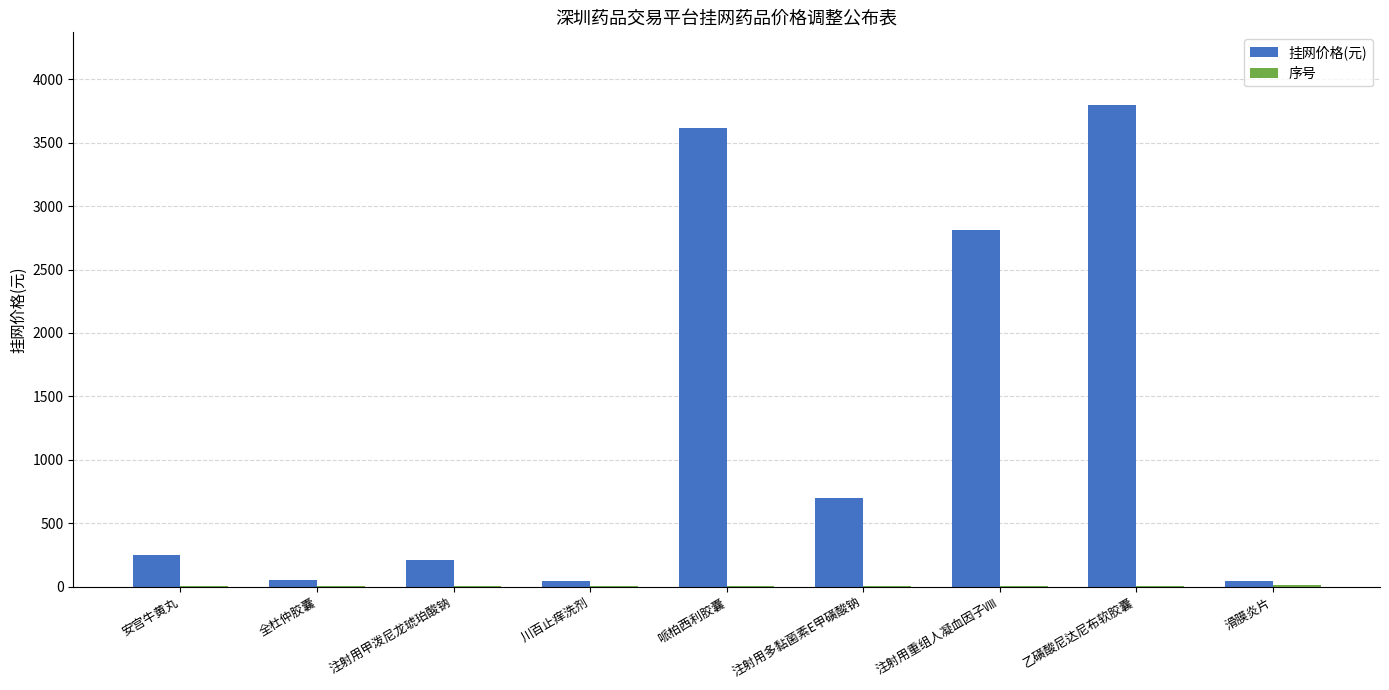

Which series has the largest total across all categories?

挂网价格(元)